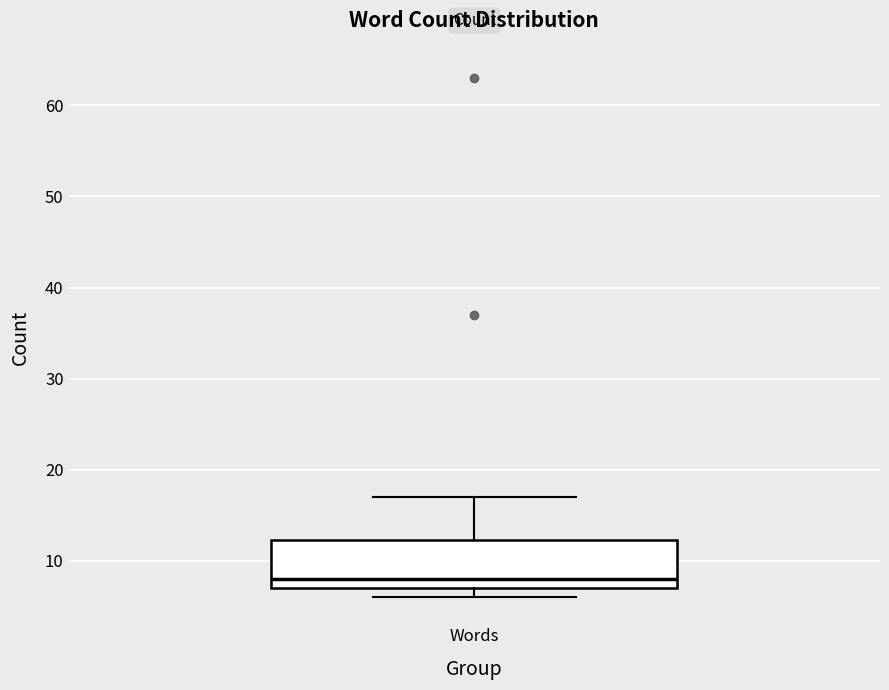

Transcribe this box plot: give where the median line is, the range the box spans, and where the two whiskers end, as read against the y-axis. The values are not printed on the chart, so give them approximately, as read against the axis.

median 8, box 7 to 12, whiskers 6 to 17